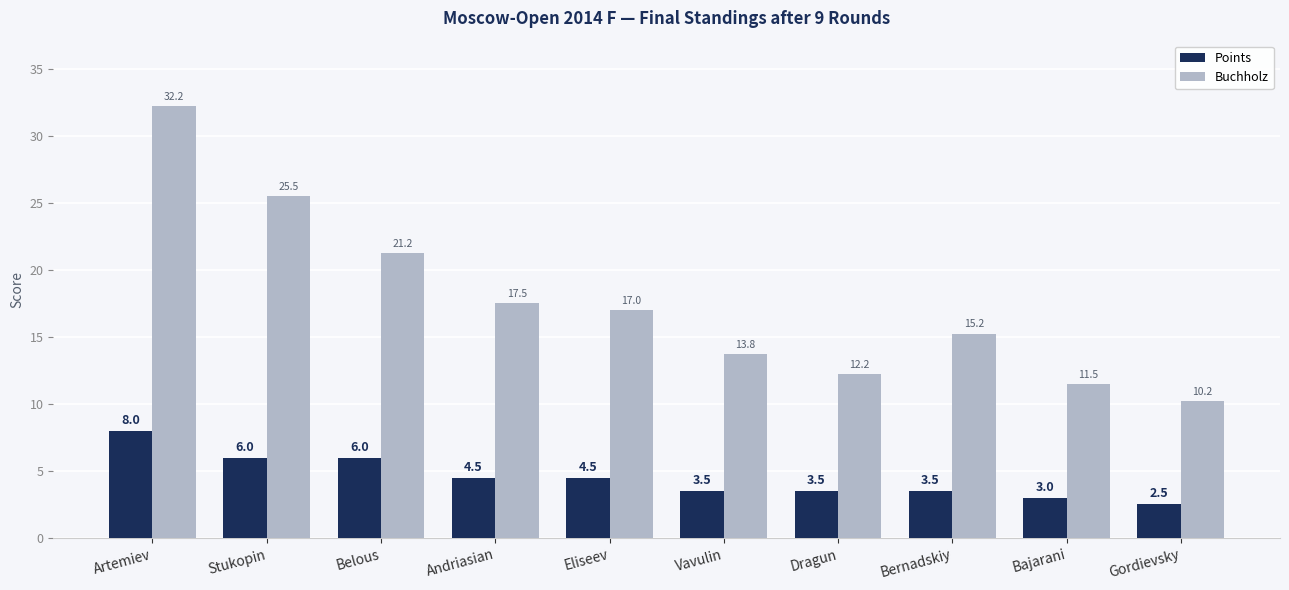

How many categories are shown in the chart?

10